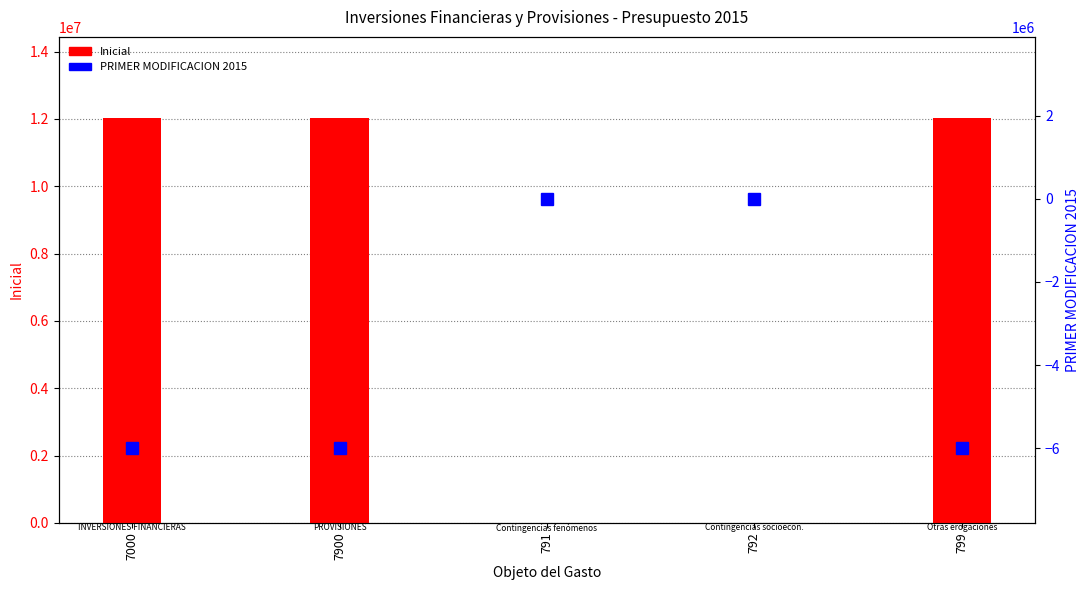

What is the sum of the Inicial values at 792 and 7000?

12030820.8